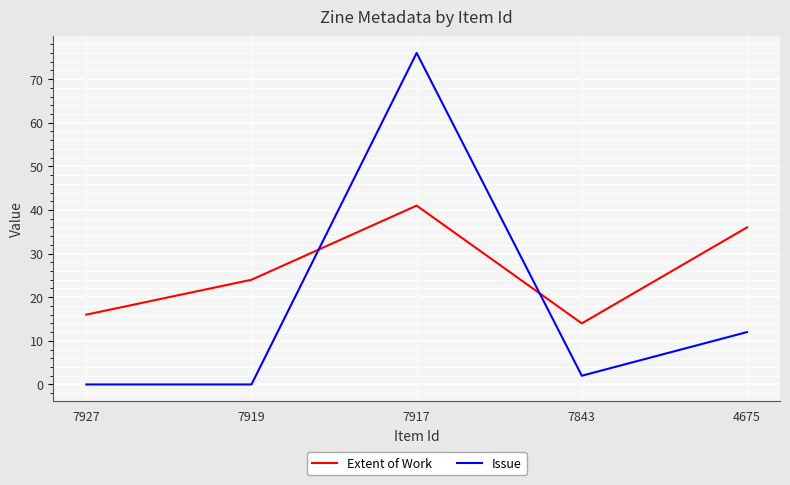

After their last crossing, which series has the higher values: Issue or Extent of Work?

Extent of Work